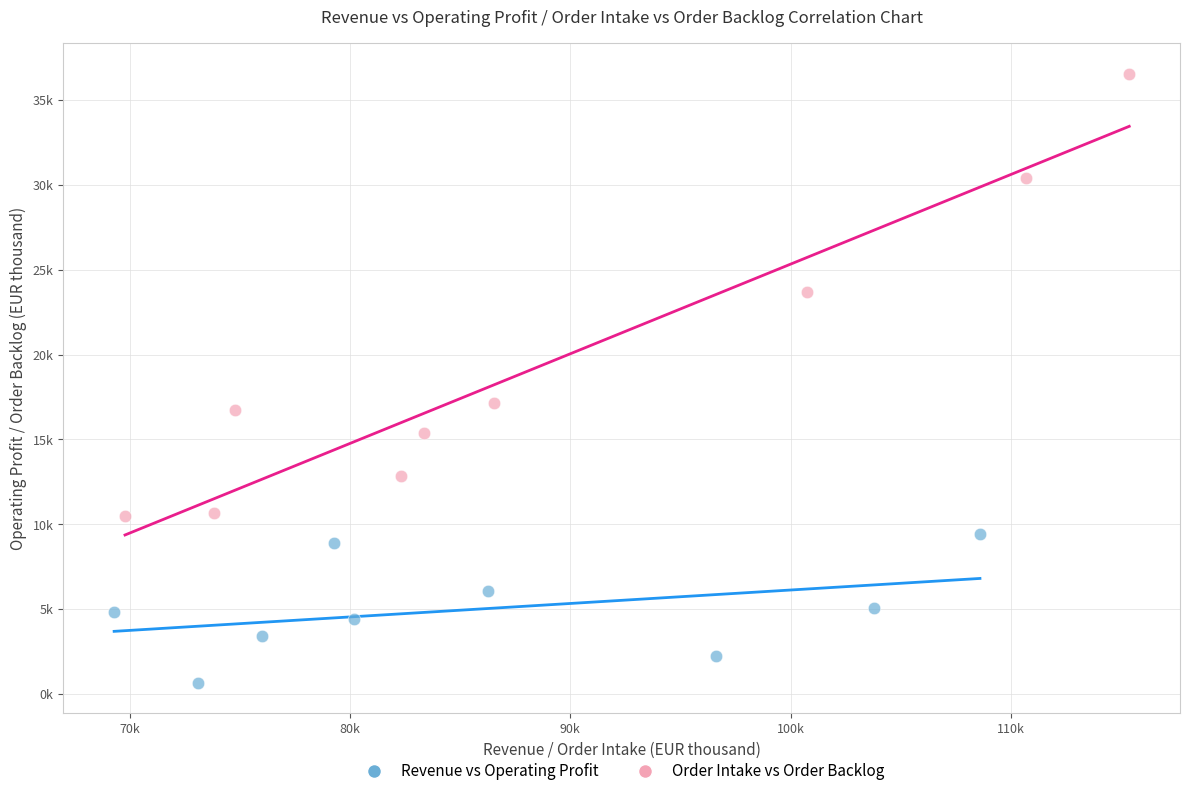

What are all the series names shown in the legend?

Revenue vs Operating Profit, Order Intake vs Order Backlog